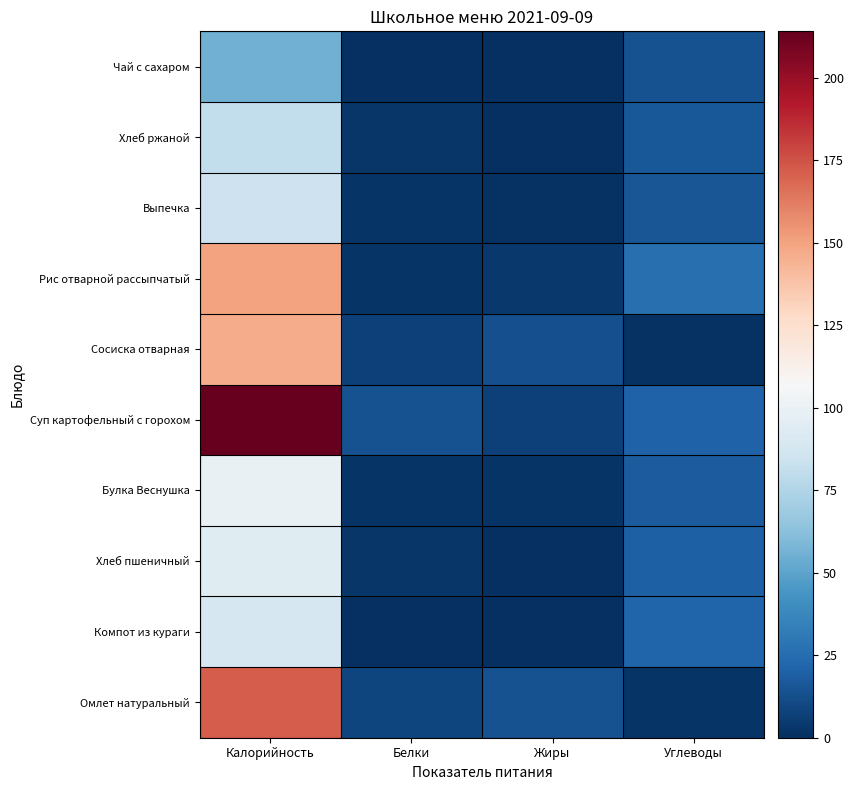

Reading left to right, what are all the values shown in this chart?

Омлет натуральный: Калорийность=171.7	Белки=9.1	Жиры=14.1	Углеводы=2.4
Компот из кураги: Калорийность=88.8	Белки=0.7	Жиры=0.0	Углеводы=21.3
Хлеб пшеничный: Калорийность=94.0	Белки=3.0	Жиры=0.3	Углеводы=19.7
Булка Веснушка: Калорийность=99.2	Белки=2.2	Жиры=1.9	Углеводы=18.2
Суп картофельный с горохом: Калорийность=214.0	Белки=13.8	Жиры=7.2	Углеводы=20.4
Сосиска отварная: Калорийность=146.9	Белки=7.3	Жиры=12.7	Углеводы=0.8
Рис отварной рассыпчатый: Калорийность=150.0	Белки=2.5	Жиры=3.7	Углеводы=26.6
Выпечка: Калорийность=85.0	Белки=1.9	Жиры=1.2	Углеводы=15.2
Хлеб ржаной: Калорийность=80.4	Белки=2.7	Жиры=0.5	Углеводы=15.9
Чай с сахаром: Калорийность=56.0	Белки=0.0	Жиры=0.0	Углеводы=13.9